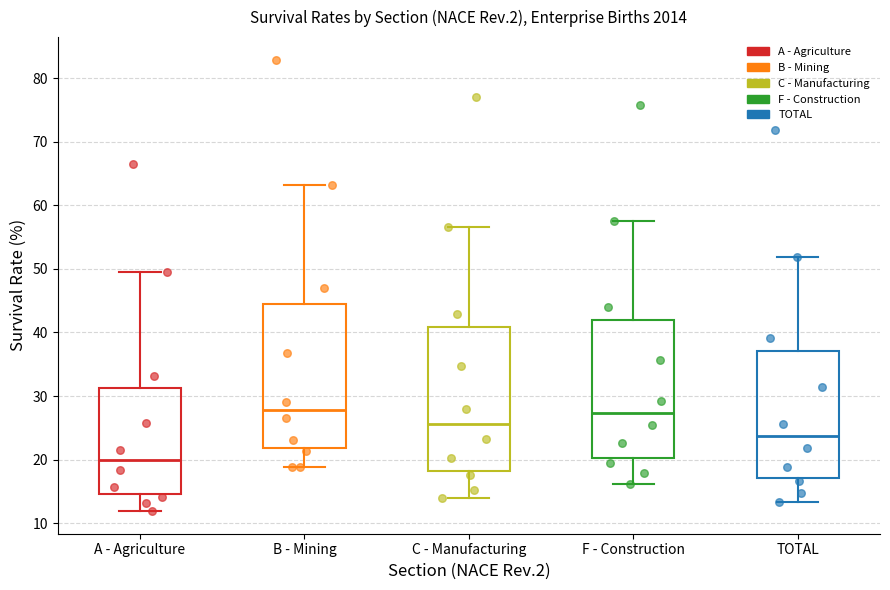

Where is the upper edge of the box for TOTAL on the y-axis? The values are not printed on the chart, so give them approximately, as read against the axis.

37